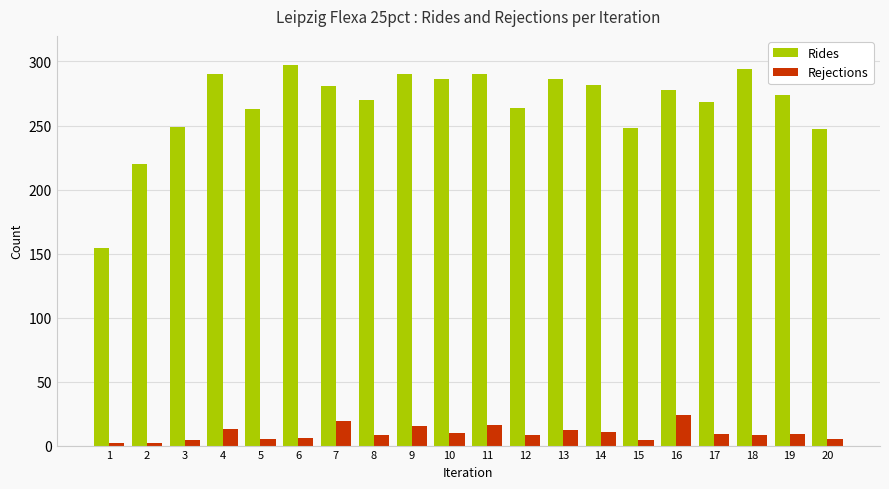

How many values in the Rides series are below 278?

10